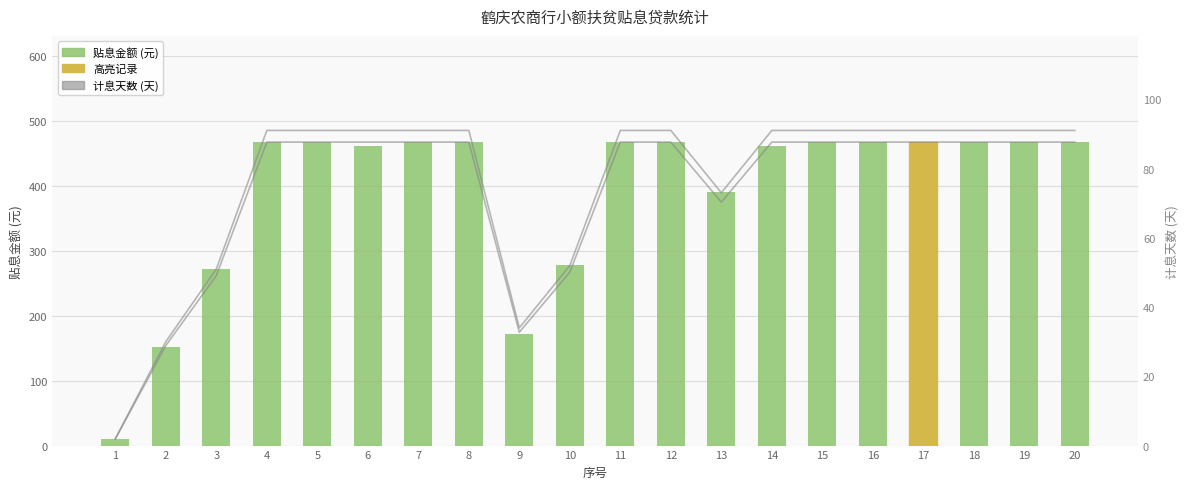

Rank the series by their maximum value, from lowest to highest.

计息天数, 计息天数 (scaled), 贴息金额